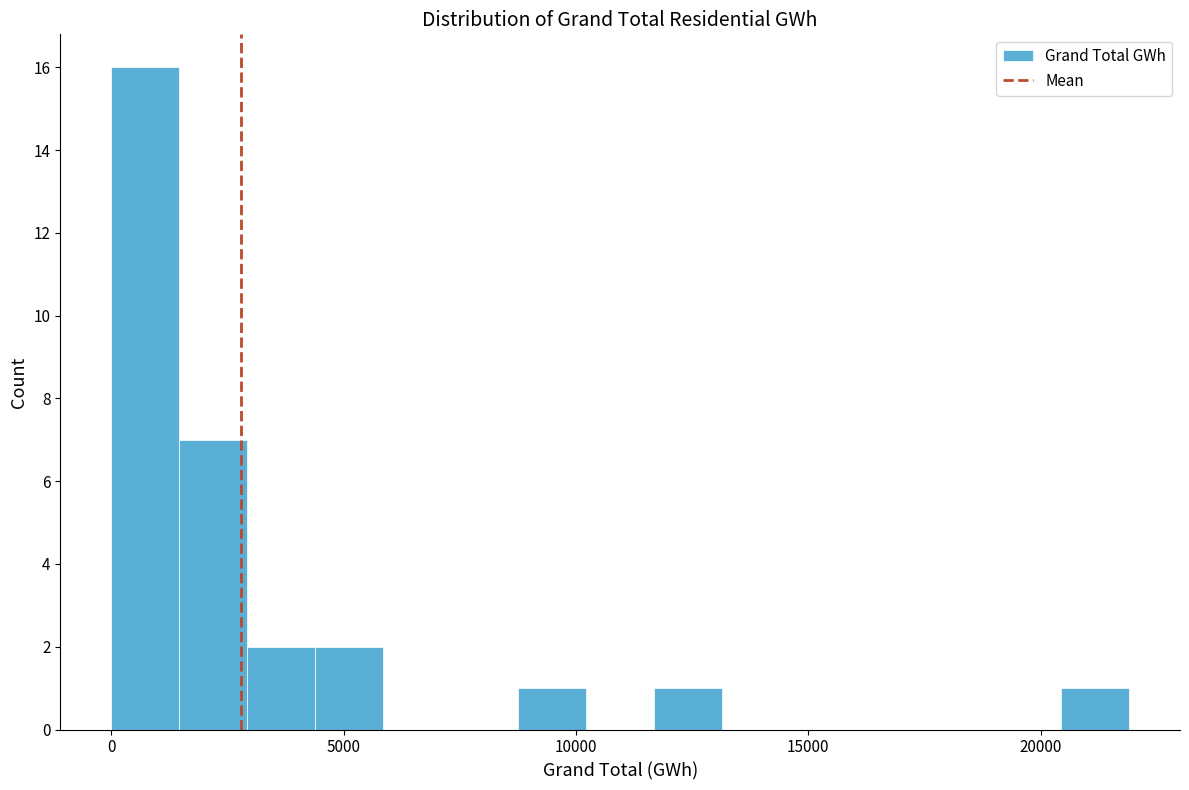

Around what value on the x-axis is the tallest bar? Give the approximate position of its centre, as read against the axis.

500